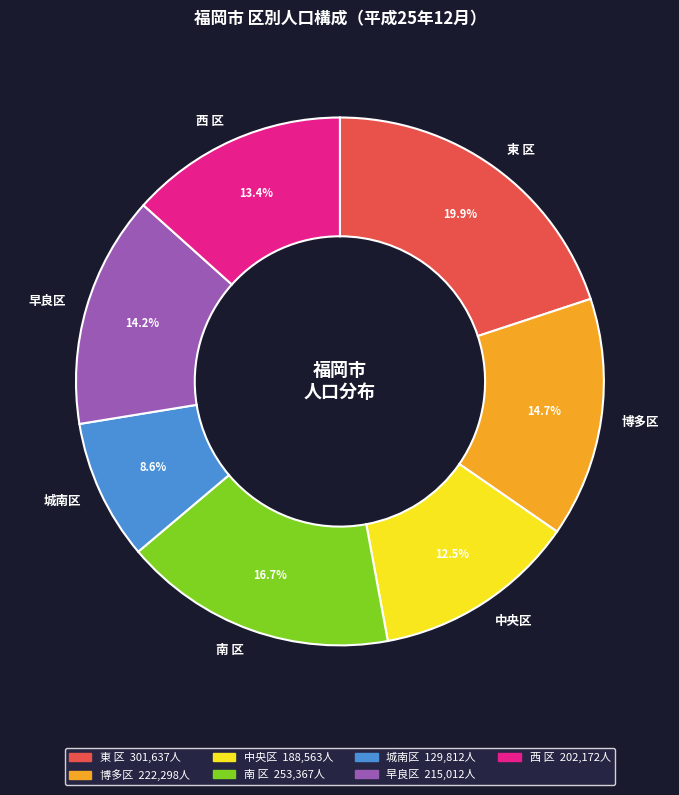

Which slice is the largest?

東 区